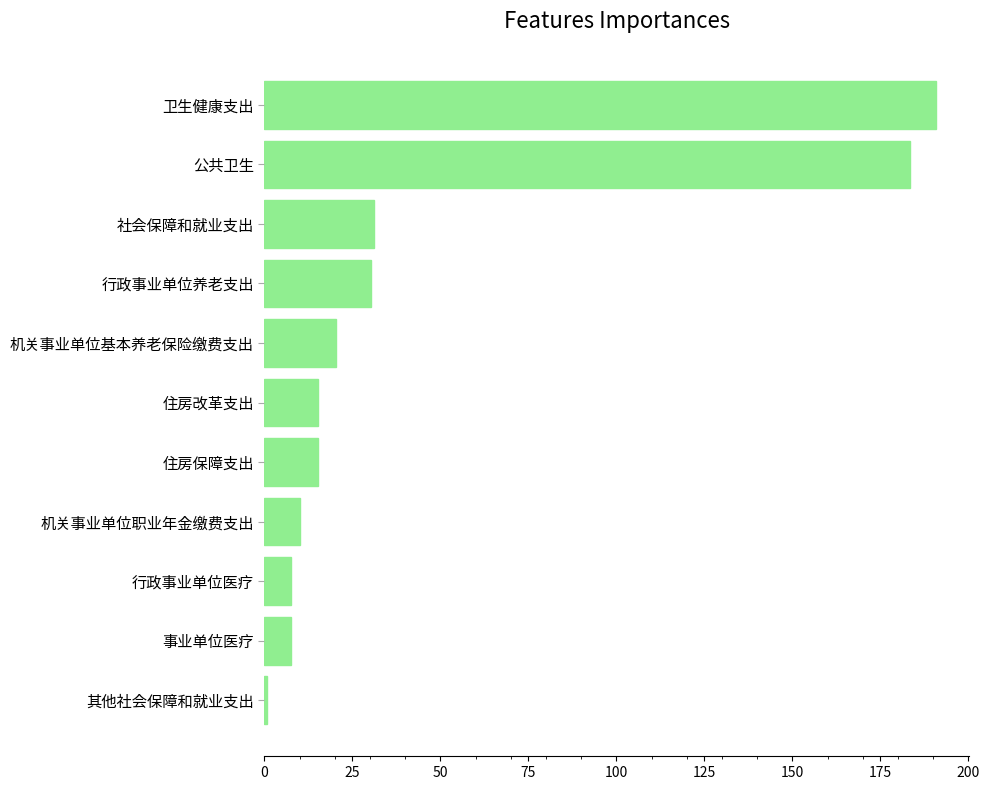

True or false: the data shows 15.2 at 住房保障支出.

True